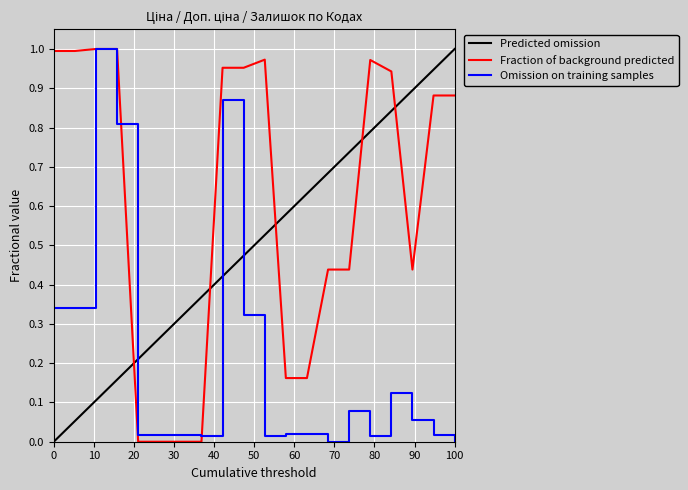

The value of Fraction of background predicted at 0 is 0.4. True or false?

False